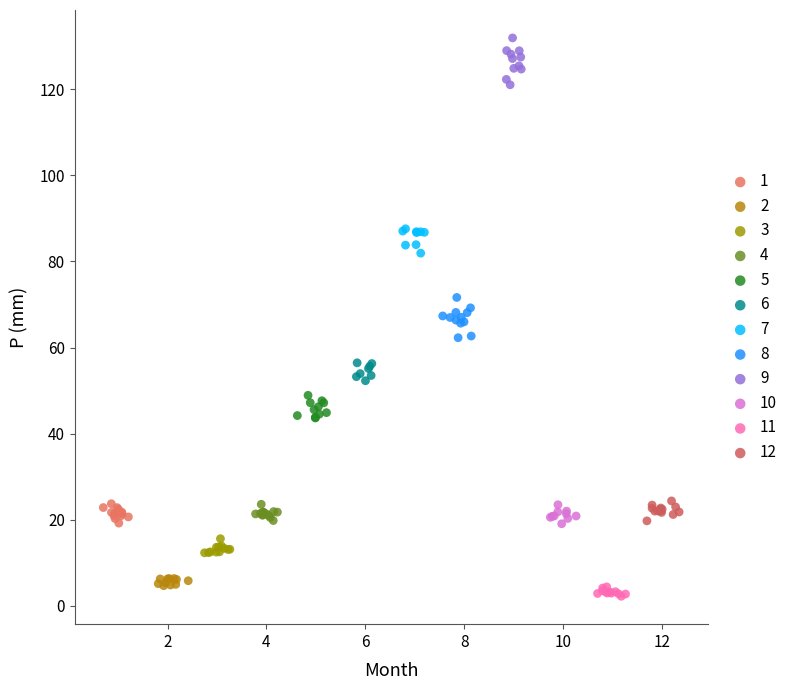

Which series reaches the maximum Y coordinate?

9